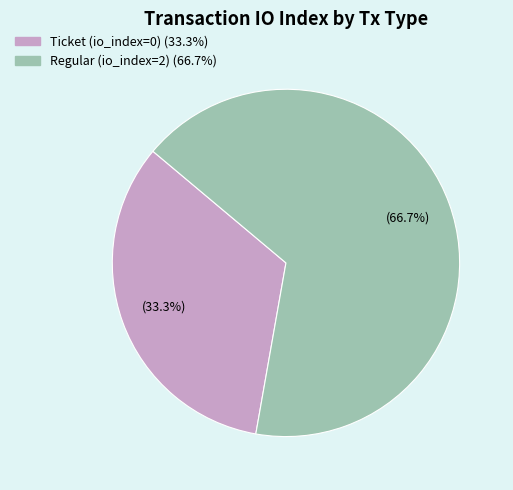

Which has a higher value, Ticket (io_index=0) or Regular (io_index=2)?

Regular (io_index=2)